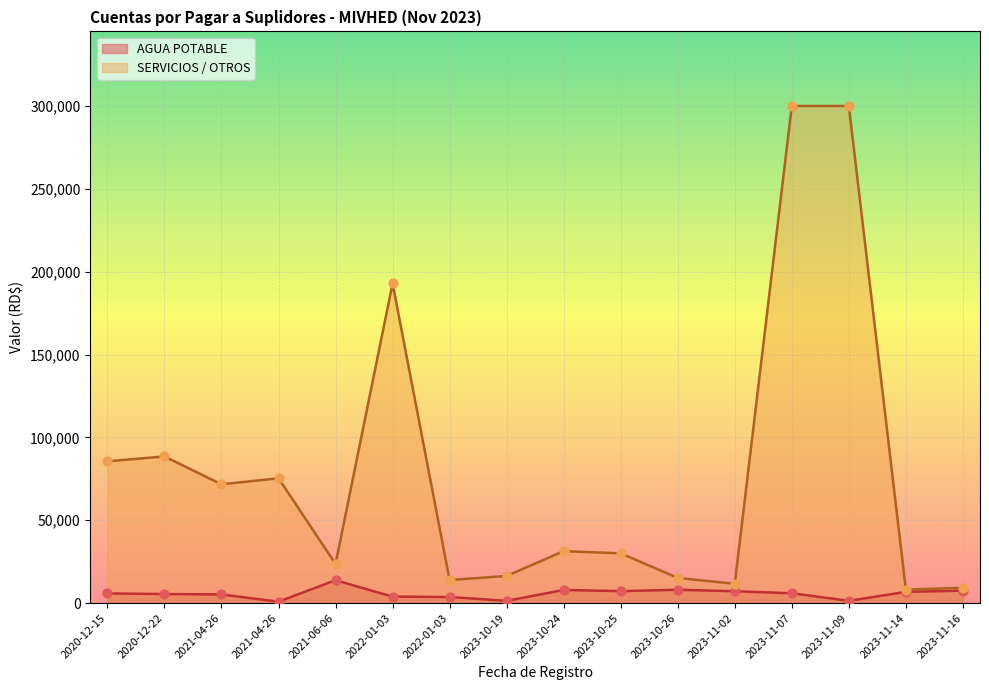

At which category is the sum across all series the highest?

2023-11-07